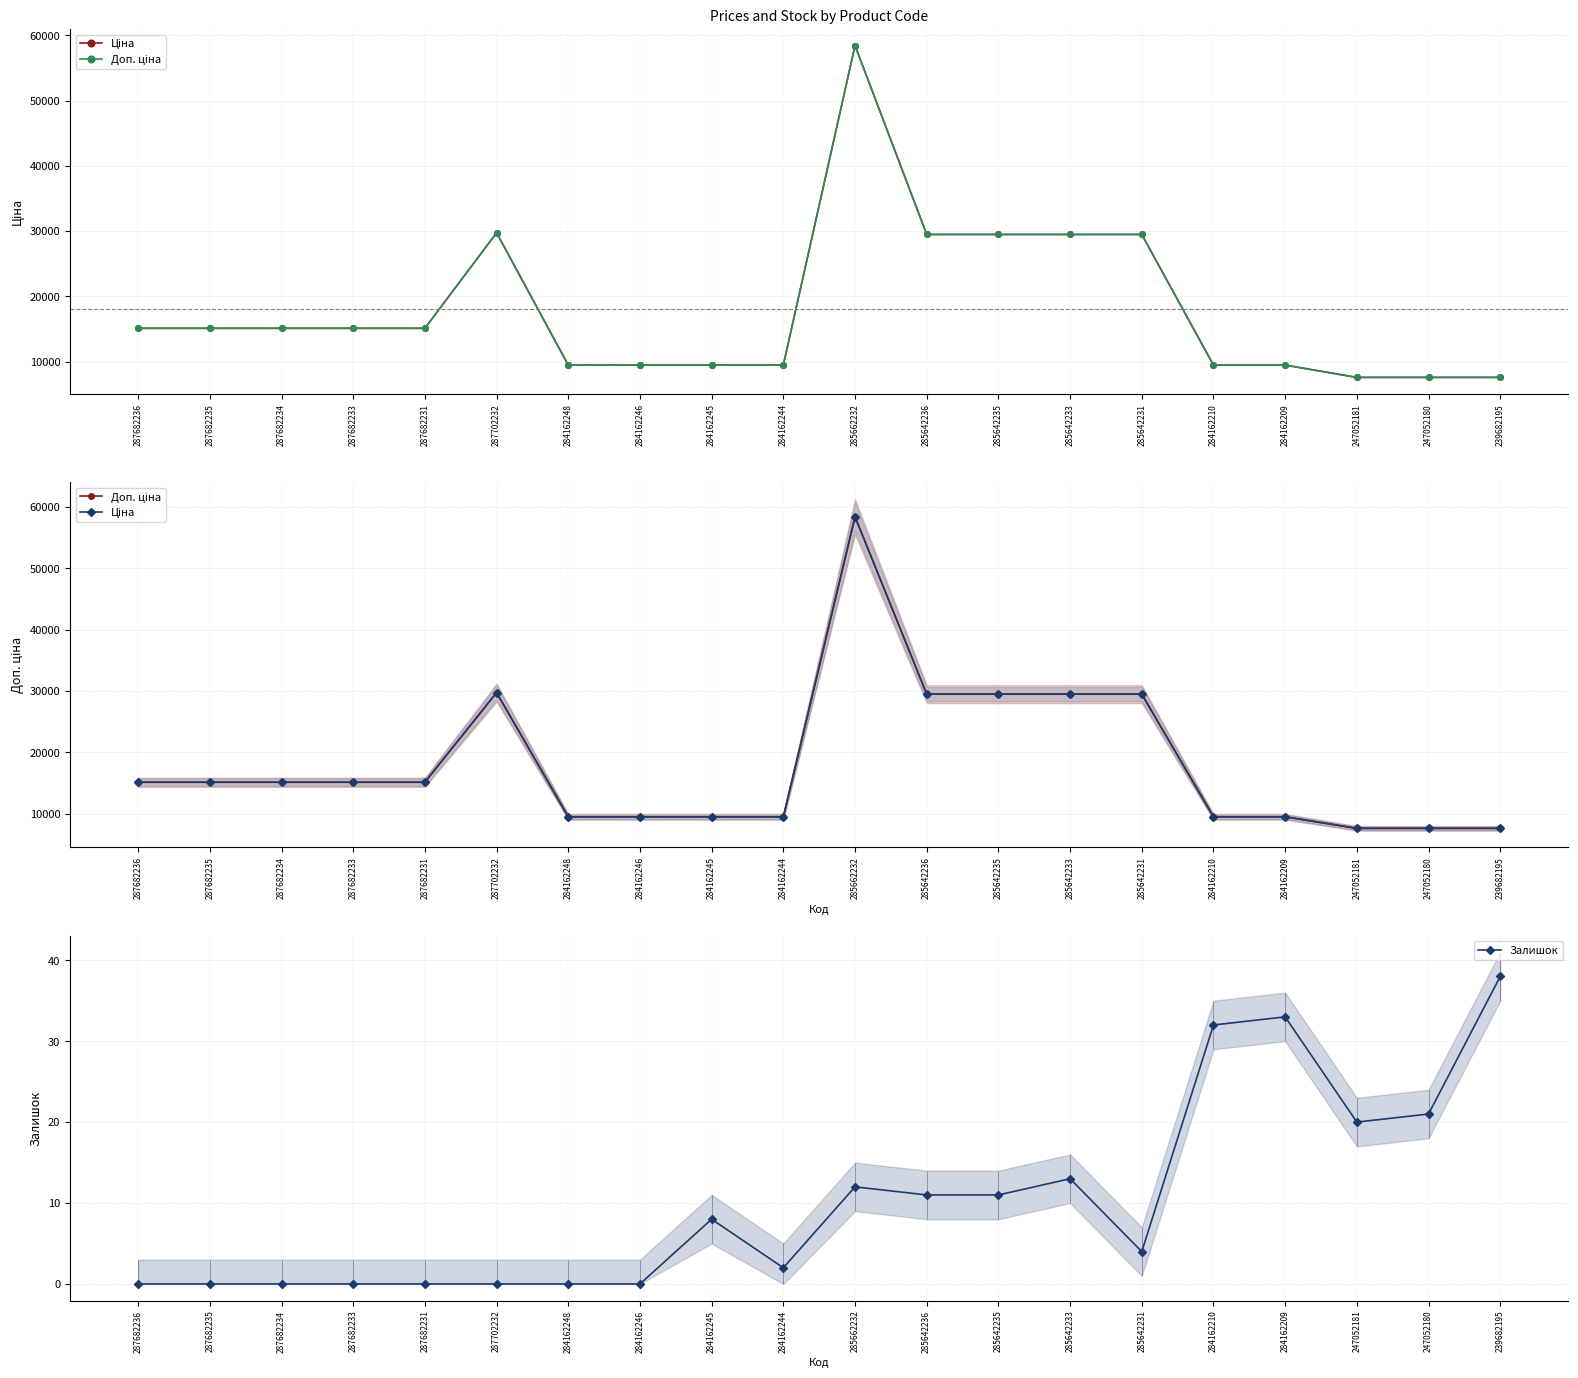

What is the approximate value of Ціна at 287682235?

15120.0